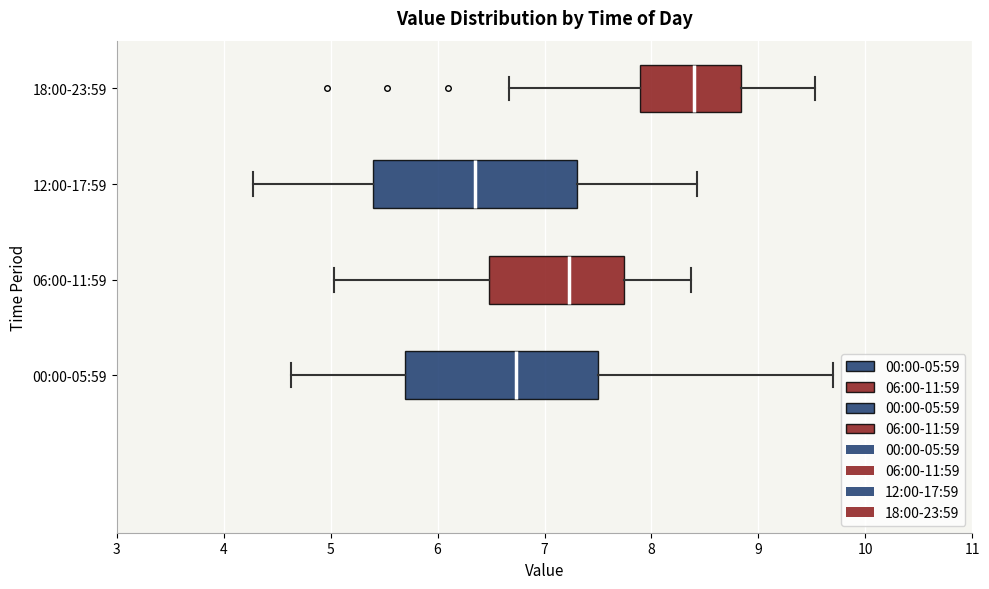

Which box's median line is the furthest to the right?

18:00-23:59